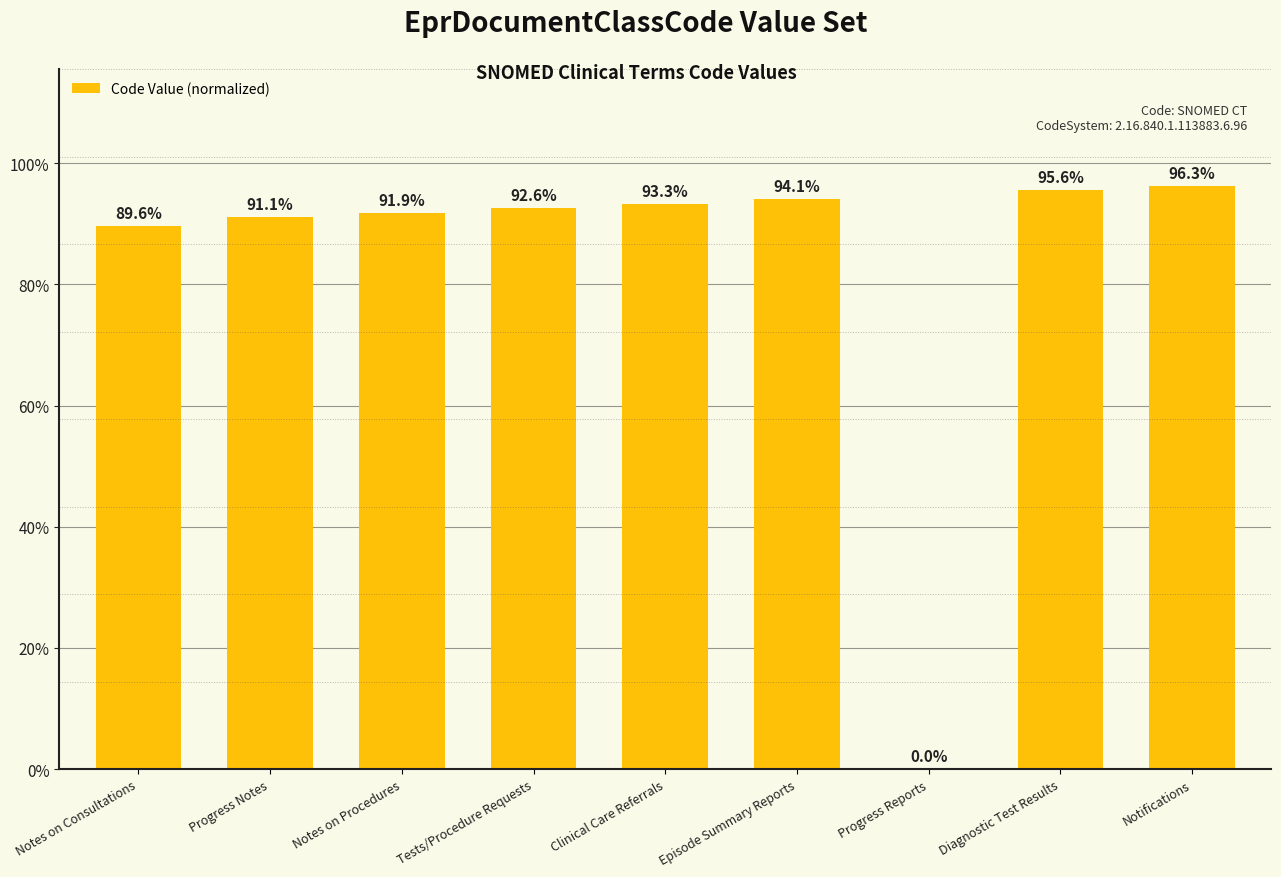

The chart shows a value of 94.1 at Episode Summary Reports. True or false?

True